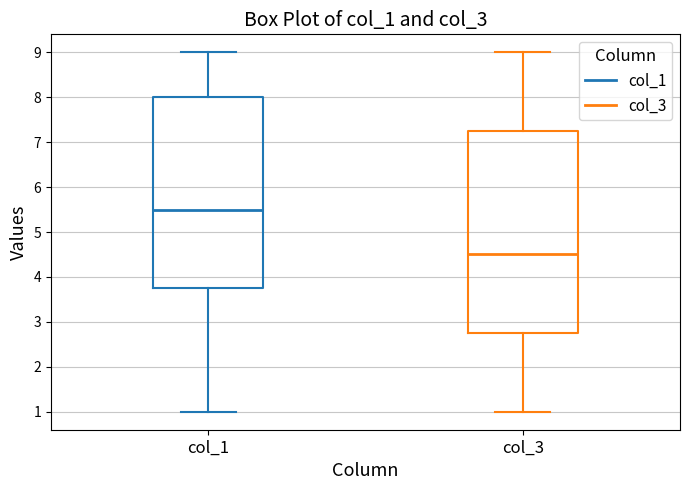

Which box is the tallest, from its lower edge to its upper edge?

col_3